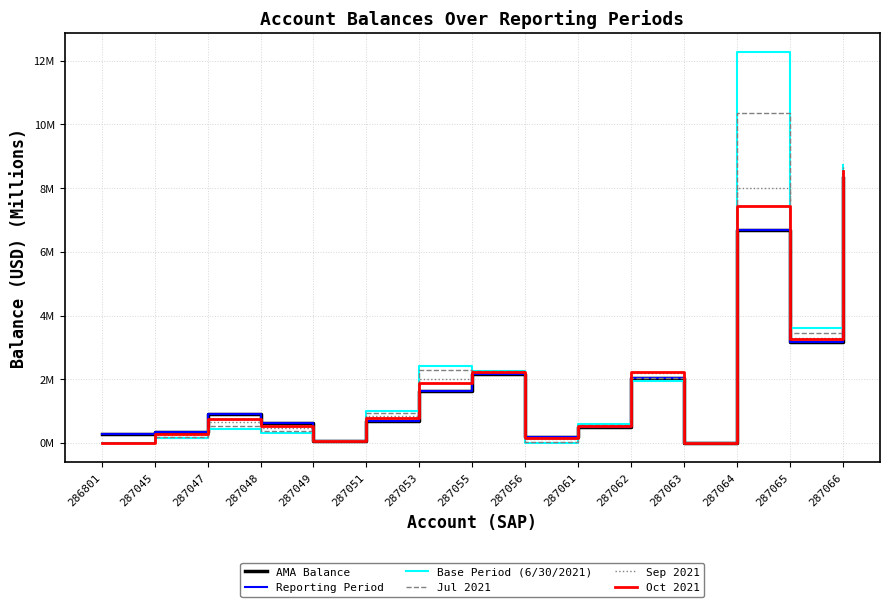

Does the chart have visible grid lines?

Yes